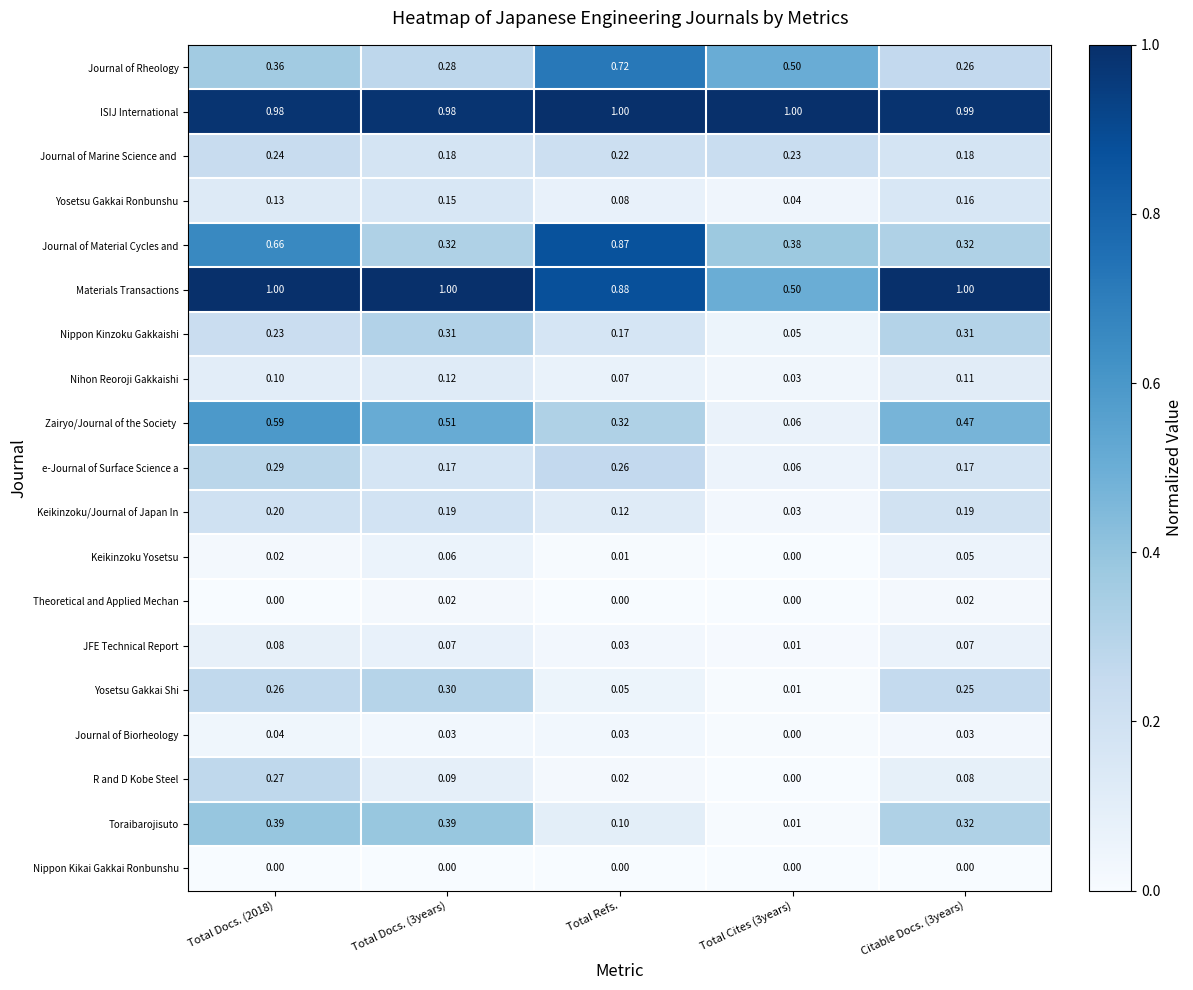

Which series has the largest total across all categories?

ISIJ International